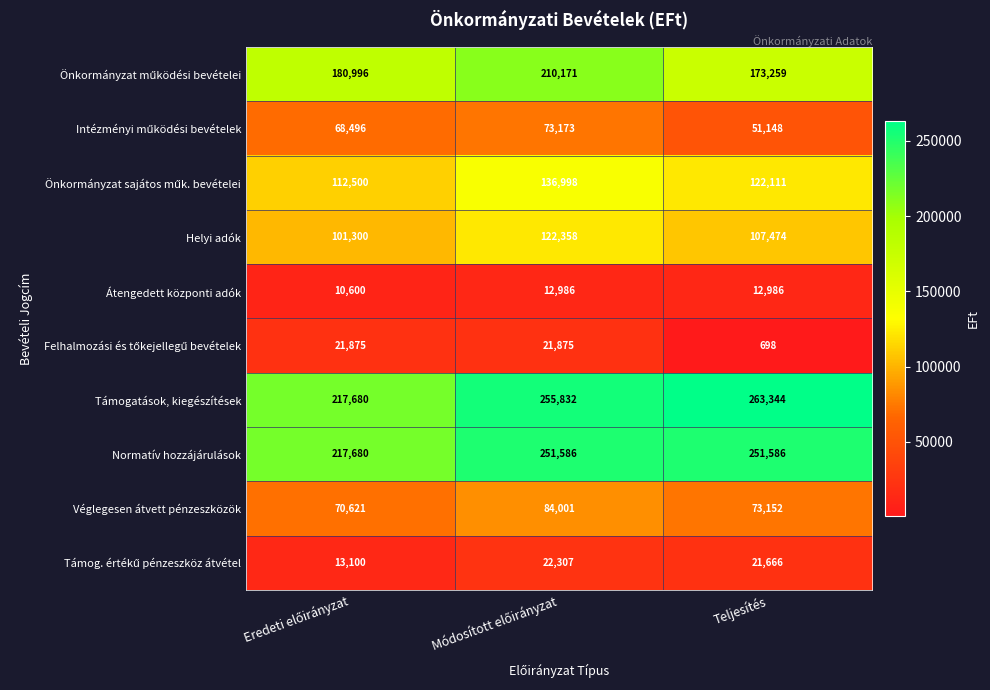

Which series has the largest range (max minus min)?

Támogatások, kiegészítések